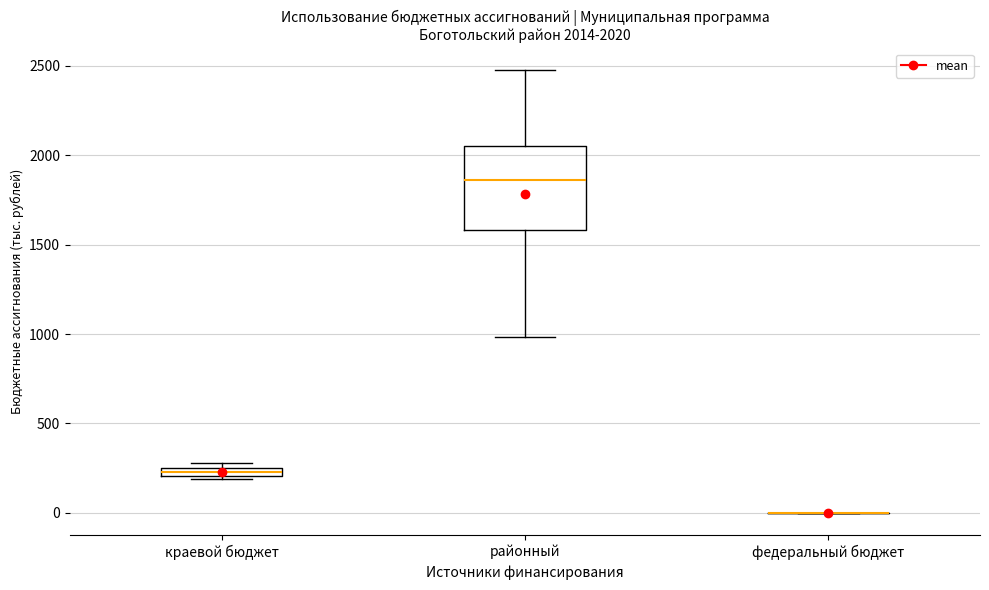

Comparing the boxes themselves (not the whiskers), which one is the tallest?

районный